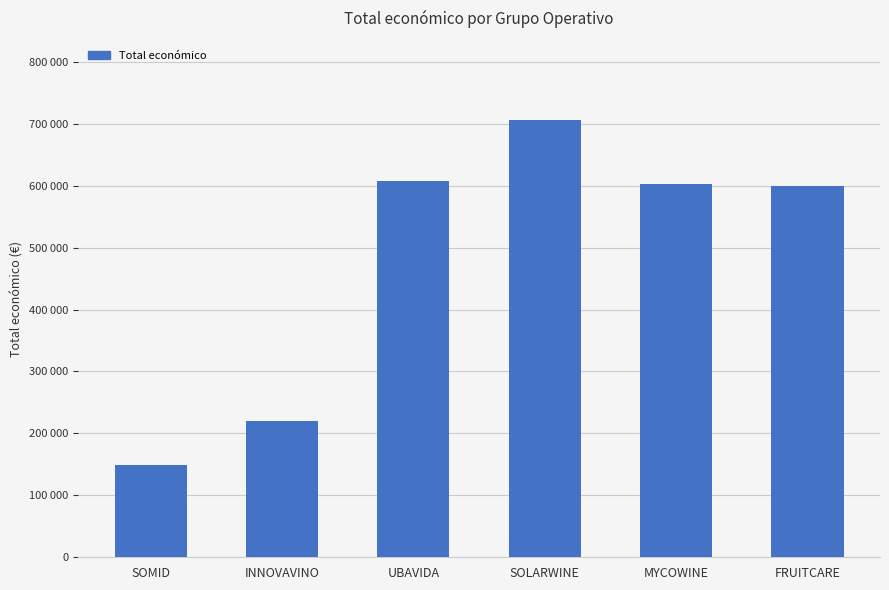

Are the bars horizontal?

No